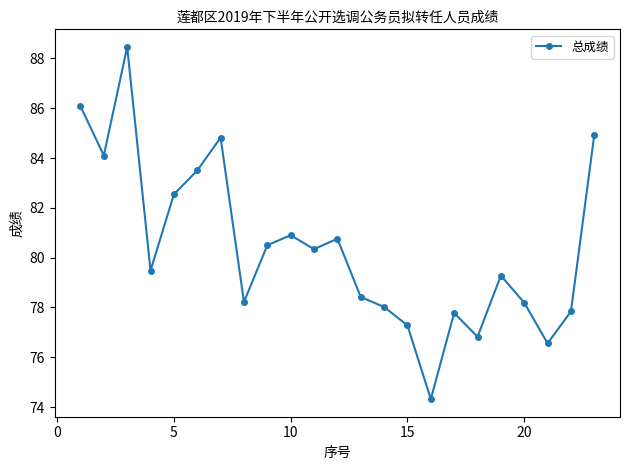

What is the difference between the second highest and second lowest values?

9.5